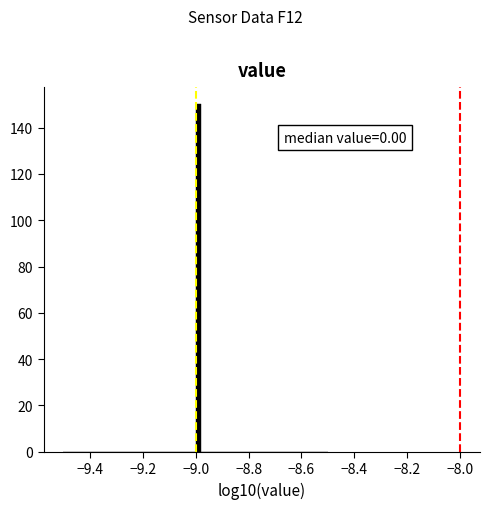

Read against the x-axis, roughly where is the centre of the tallest bar?

-8.98